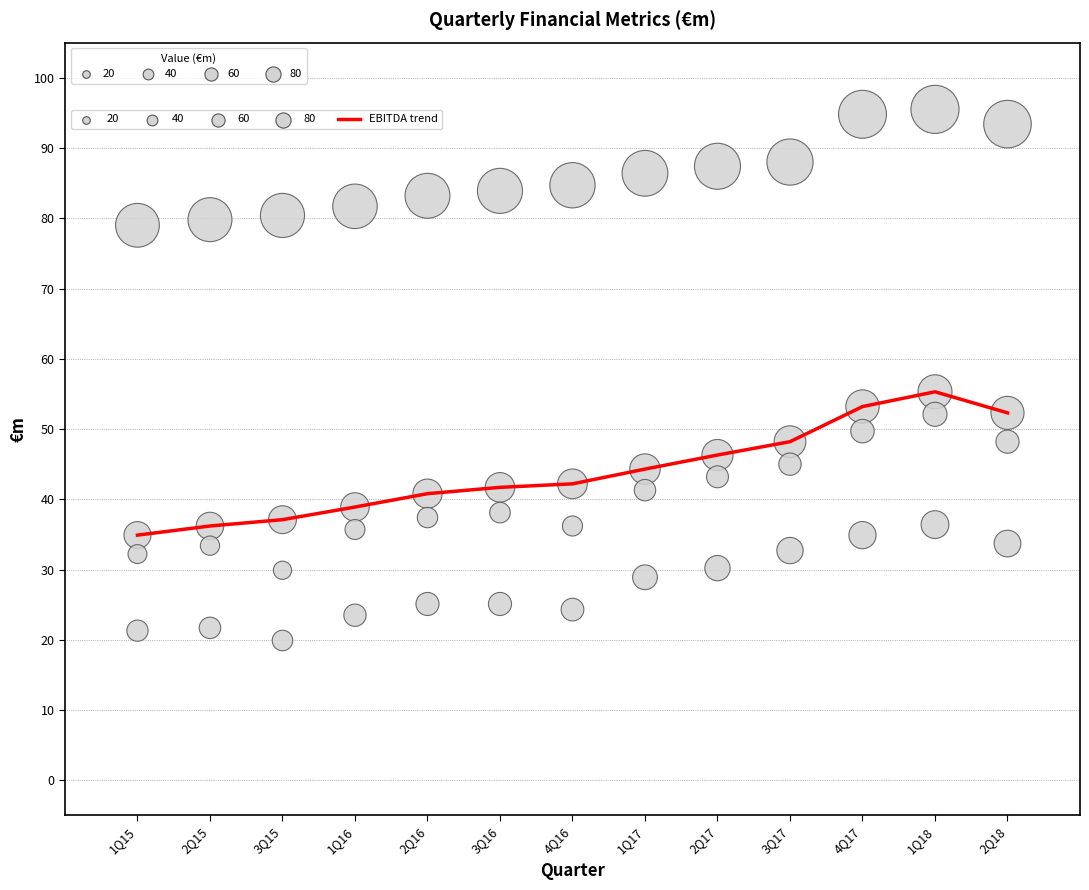

How many data points are displayed?

52